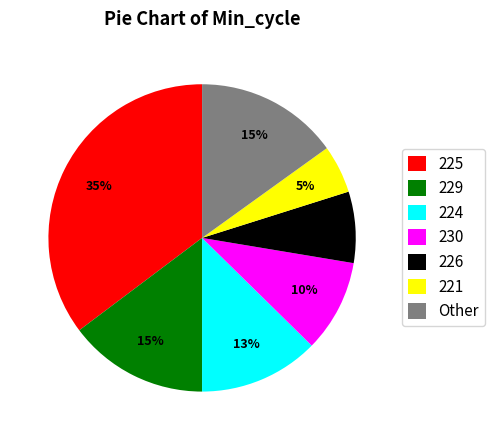

The Other slice represents 15% of the pie. True or false?

True